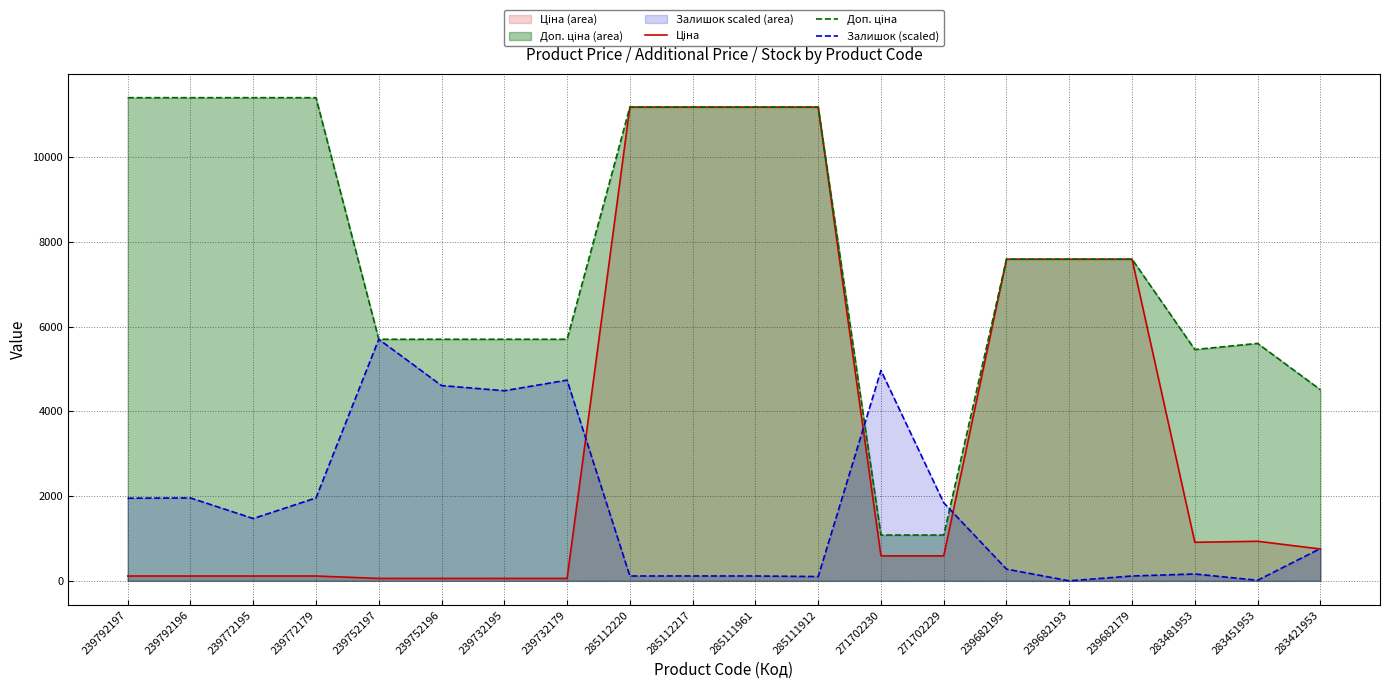

Reading right to left, transcribe all the data shown in this chart.

Ціна: 752.2	934.5	910.4	7596.5	7596.5	7596.5	589.9	589.9	11188.2	11188.2	11188.2	11188.2	57.0	57.0	57.0	57.0	114.1	114.1	114.1	114.1
Доп. ціна: 4513.3	5607.2	5462.3	7596.5	7596.5	7596.5	1081.7	1081.7	11188.2	11188.2	11188.2	11188.2	5705.0	5705.0	5705.0	5705.0	11410.0	11410.0	11410.0	11410.0
Залишок (scaled): 762.9	13.5	162.0	114.8	0.0	276.8	1843.2	4969.1	101.3	114.8	114.8	114.8	4739.5	4489.7	4611.3	5705.0	1957.9	1471.8	1957.9	1951.2